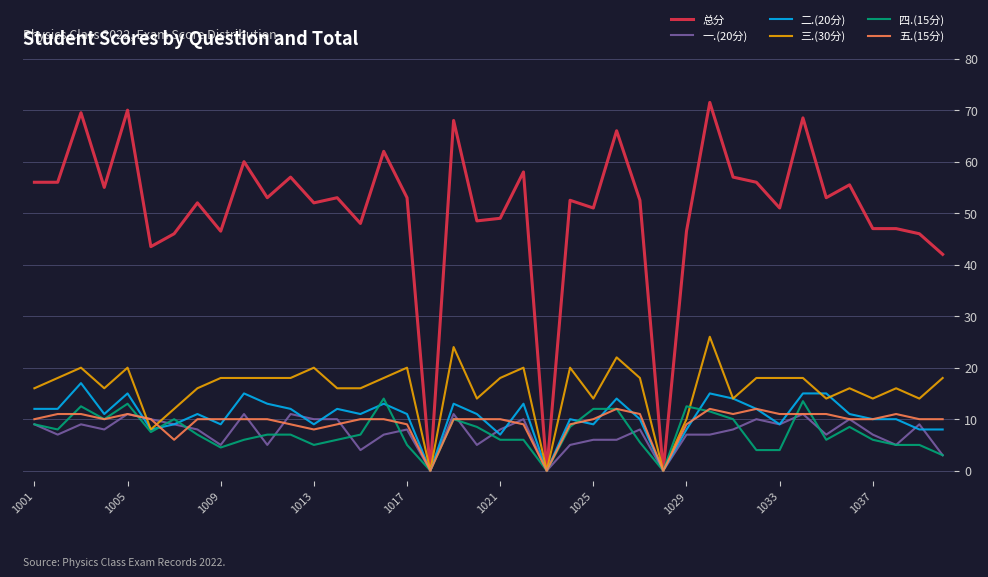

Which series ends up on top after the final intersection of 四.(15分) and 五.(15分)?

五.(15分)